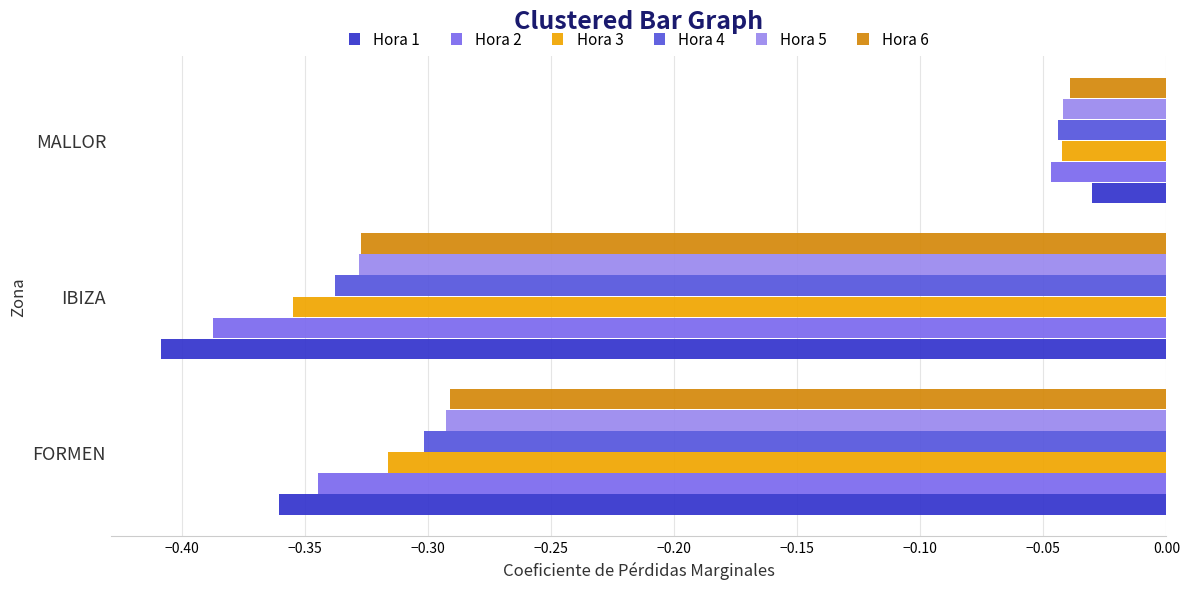

List the labels in order of Hora 1 value, largest first.

MALLOR, FORMEN, IBIZA